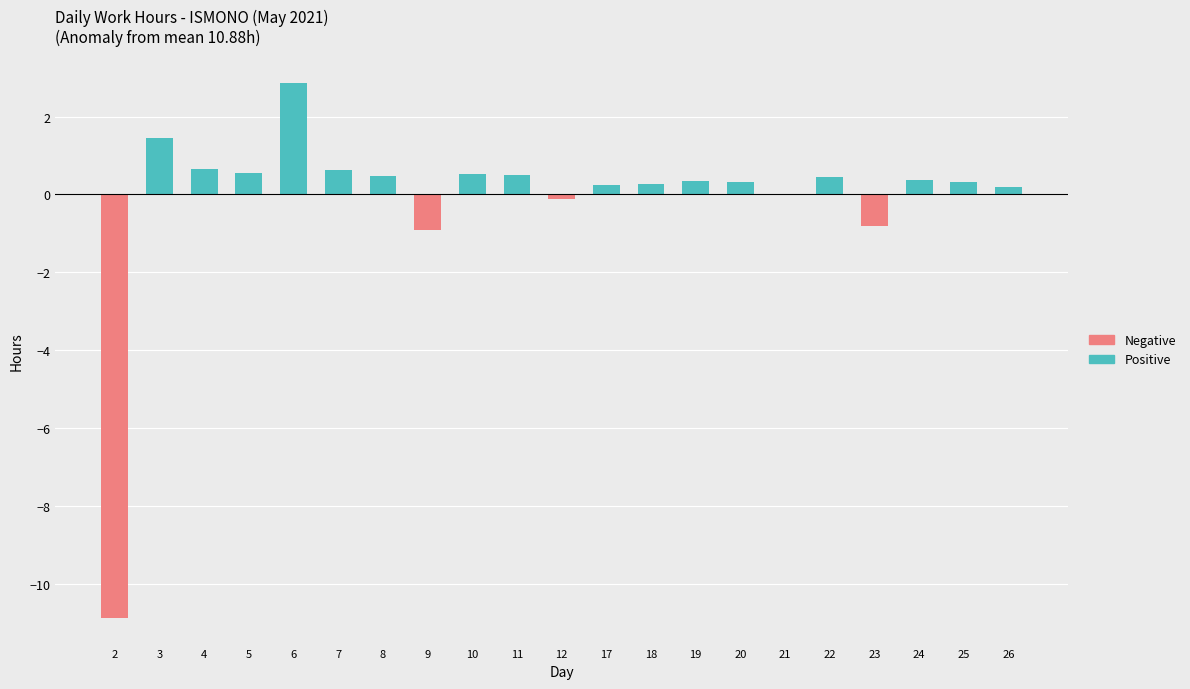

What are all the series names shown in the legend?

Positive, Negative